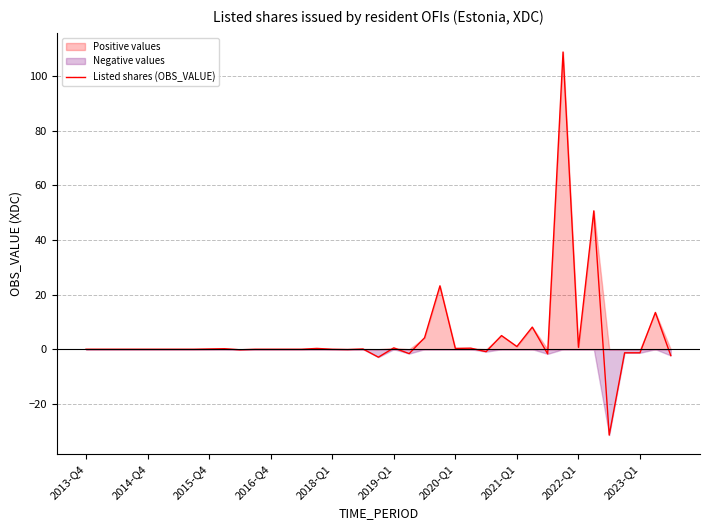

What is the lowest value of the Listed shares (OBS_VALUE) series?

-31.4